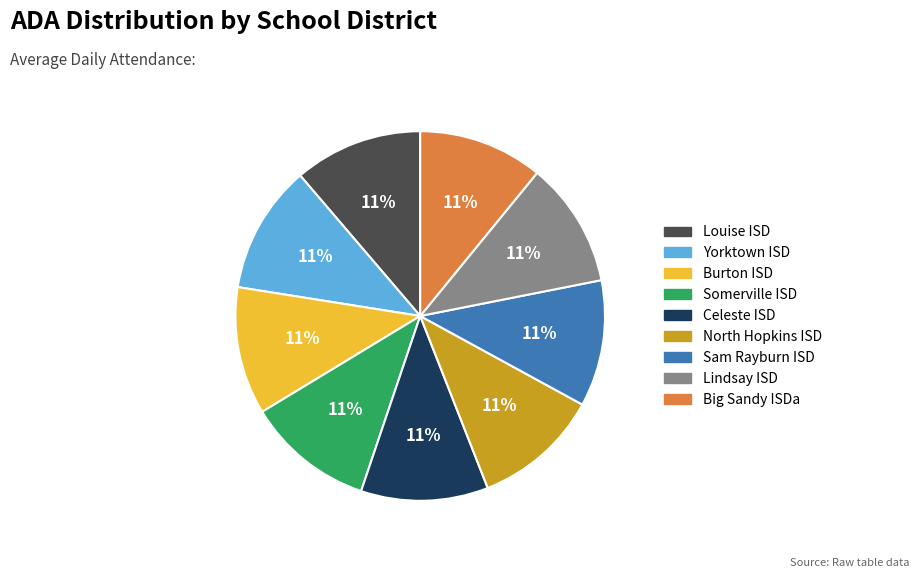

Do Big Sandy ISDa and Celeste ISD together represent more than half of the pie?

No